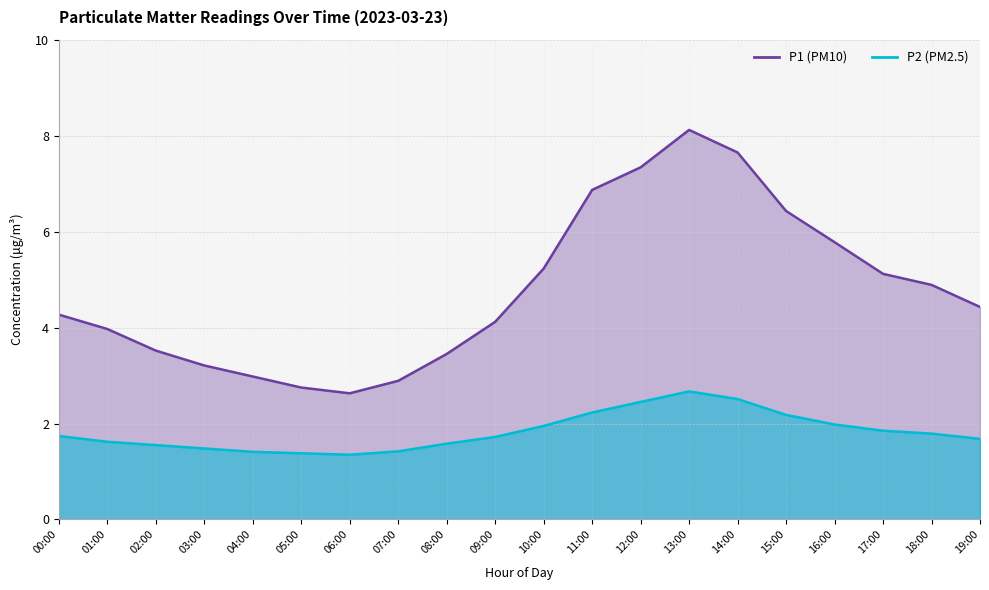

Is it true that P2 equals 2.8 at 19:00?

False